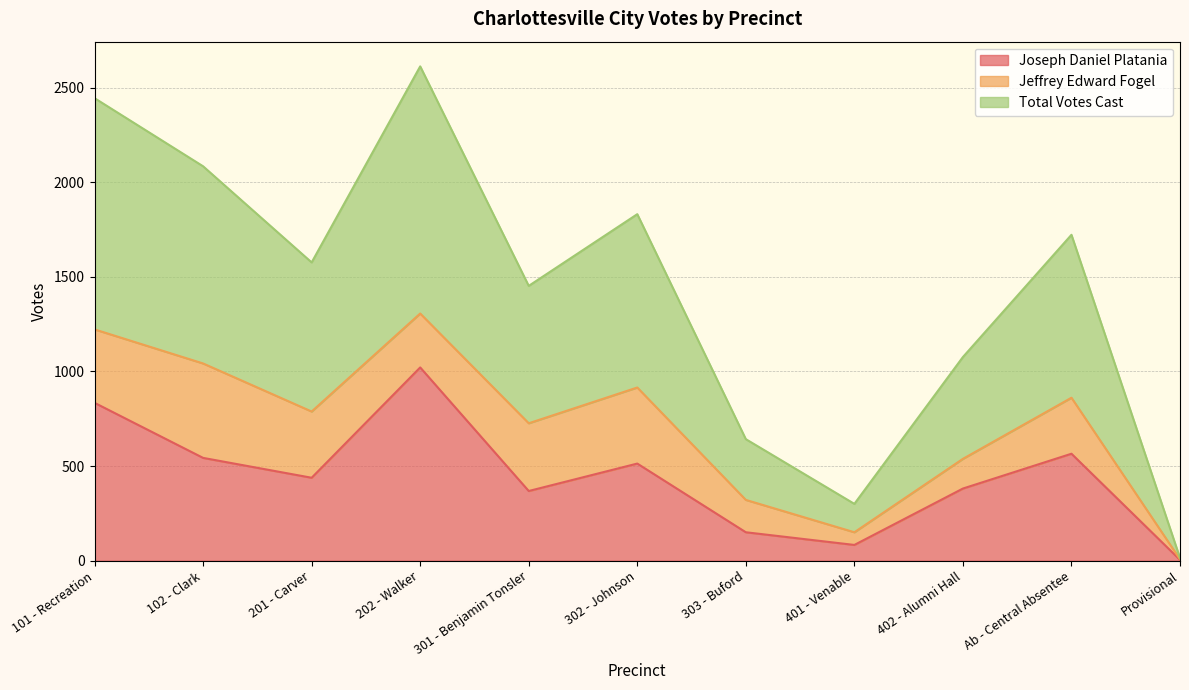

List the labels in order of Joseph Daniel Platania value, largest first.

202 - Walker, 101 - Recreation, Ab - Central Absentee, 102 - Clark, 302 - Johnson, 201 - Carver, 402 - Alumni Hall, 301 - Benjamin Tonsler, 303 - Buford, 401 - Venable, Provisional